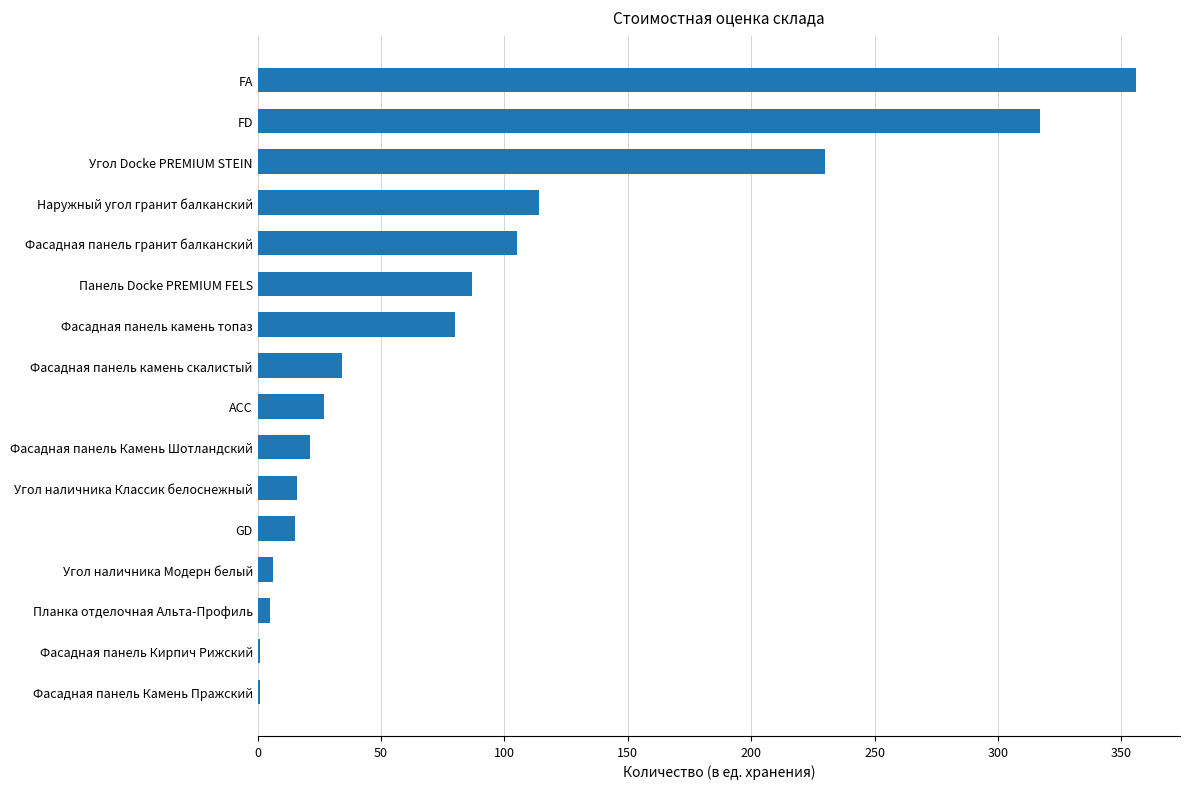

What is the sum of all values?

1415